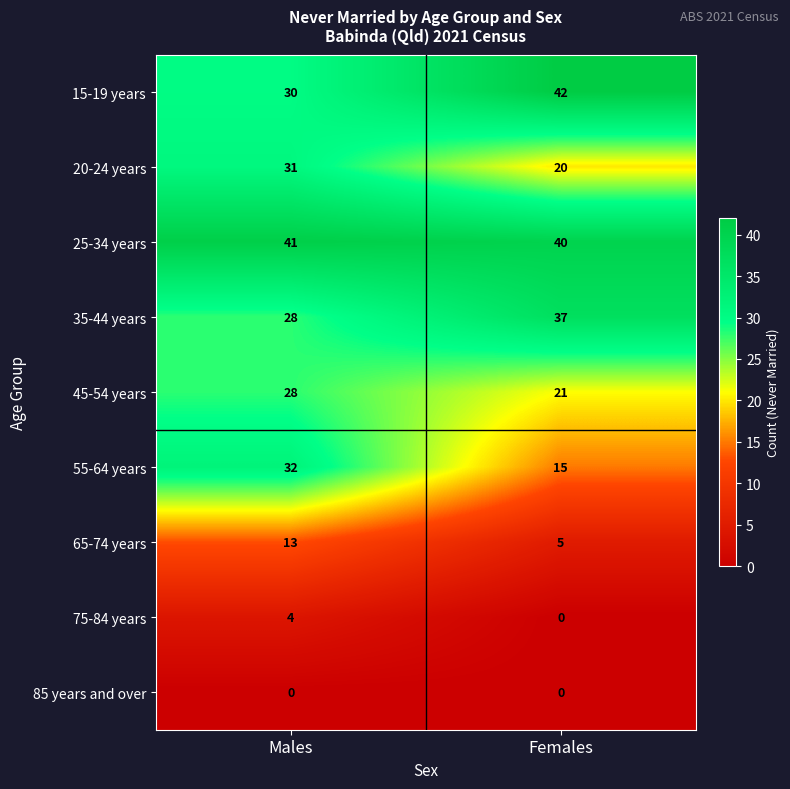

Reading left to right, extract all data points from this chart.

15-19 years: 30	42
20-24 years: 31	20
25-34 years: 41	40
35-44 years: 28	37
45-54 years: 28	21
55-64 years: 32	15
65-74 years: 13	5
75-84 years: 4	0
85 years and over: 0	0